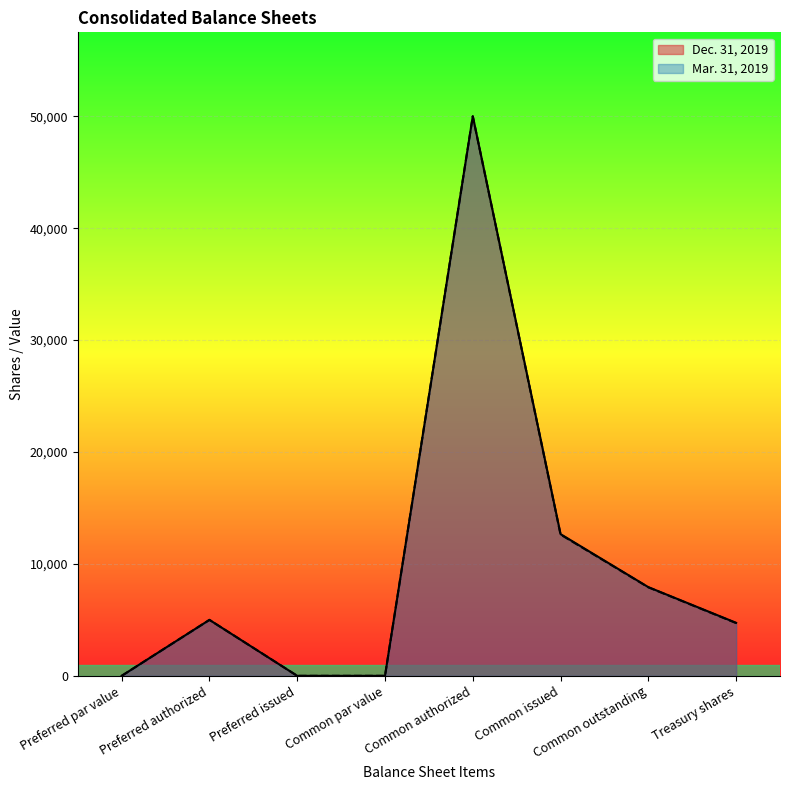

At which category does Mar. 31, 2019 reach its first local peak?

Preferred authorized